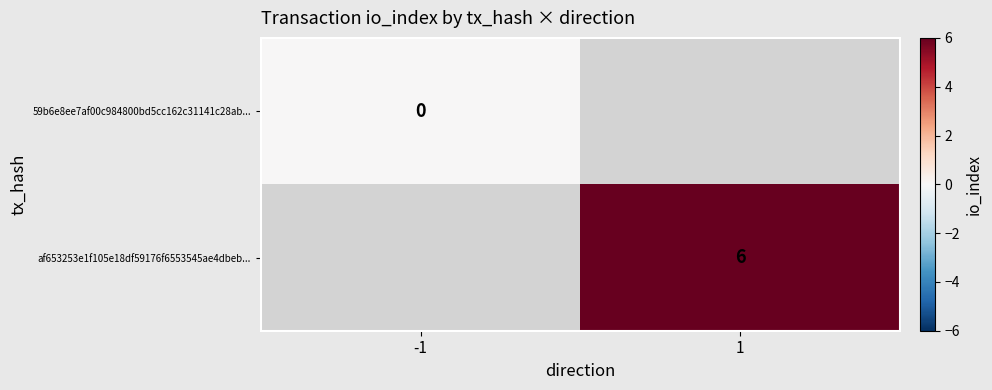

Between -1 and 1, which is larger?

1